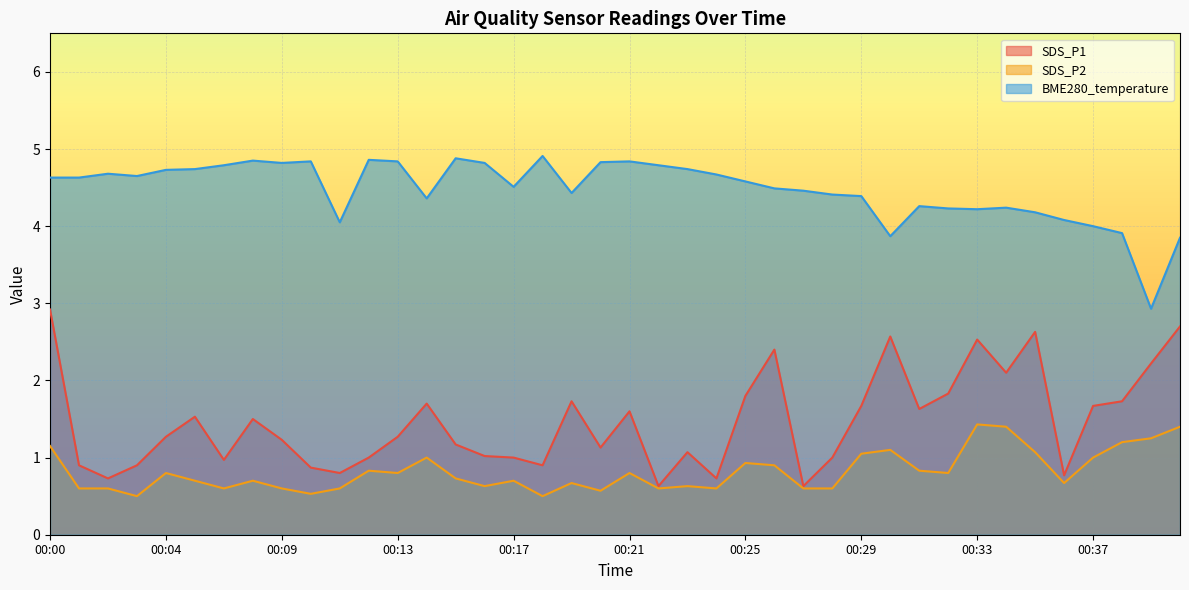

True or false: SDS_P1 and BME280_temperature intersect in this chart.

False